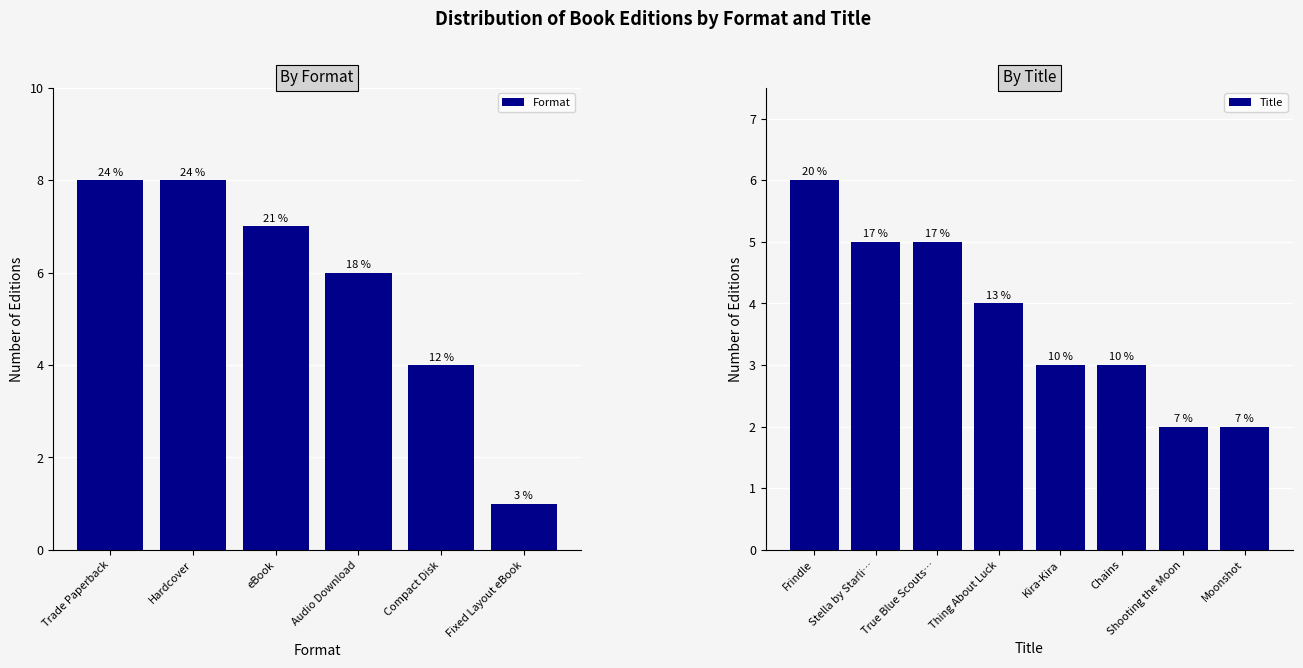

The value at Frindle is 6. True or false?

True